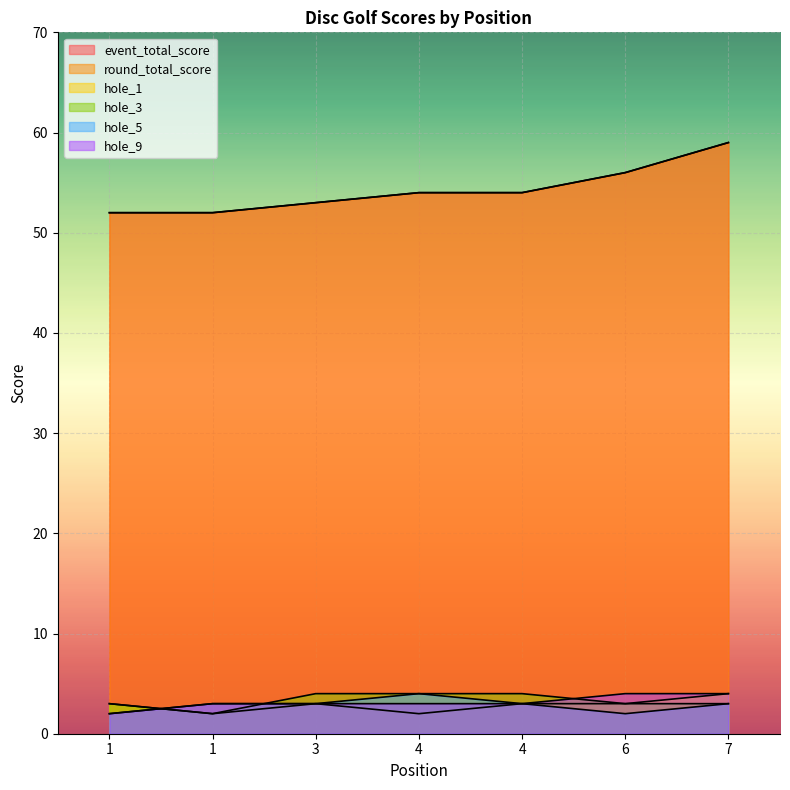

What is the difference between the highest and lowest values at 7?

56